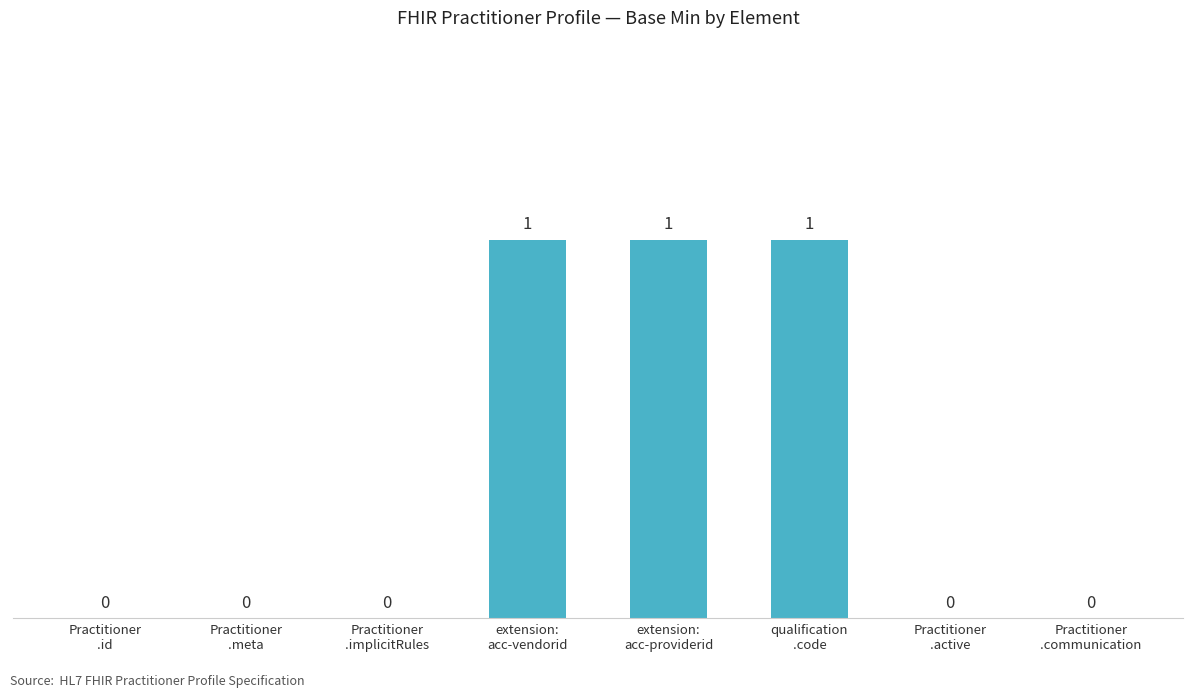

What is the sum of all values?

3